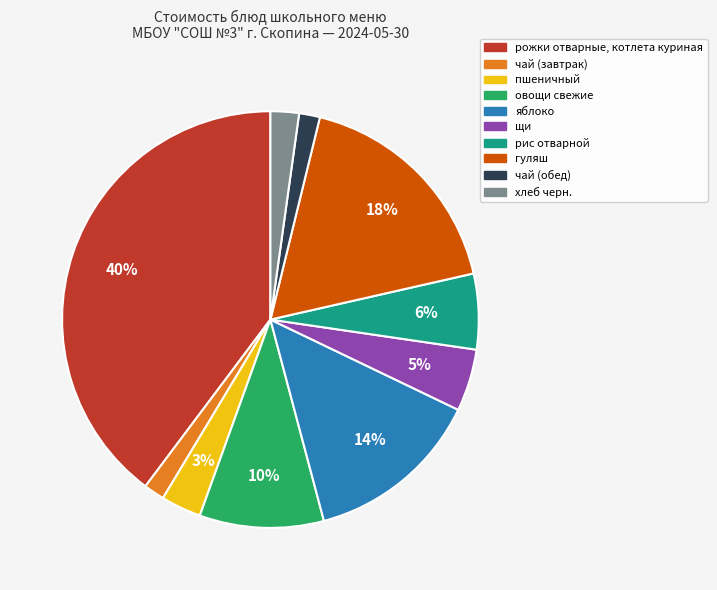

To the nearest percent, what percentage of the pie is чай (обед)?

2%